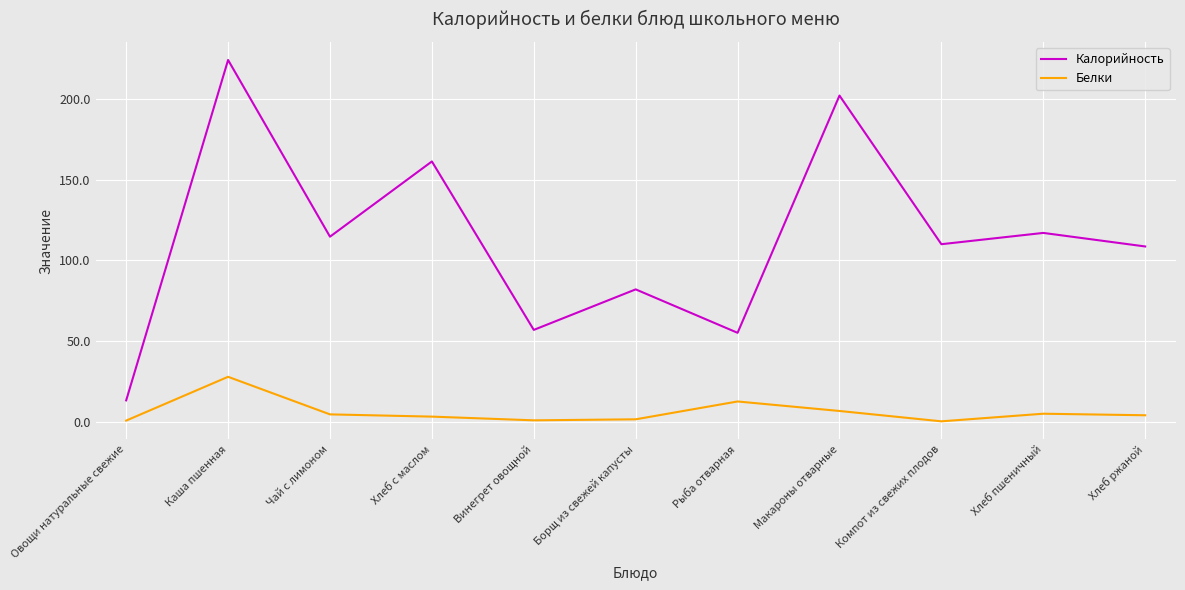

What is the difference between the maximum and minimum values in the Калорийность series?

211.0